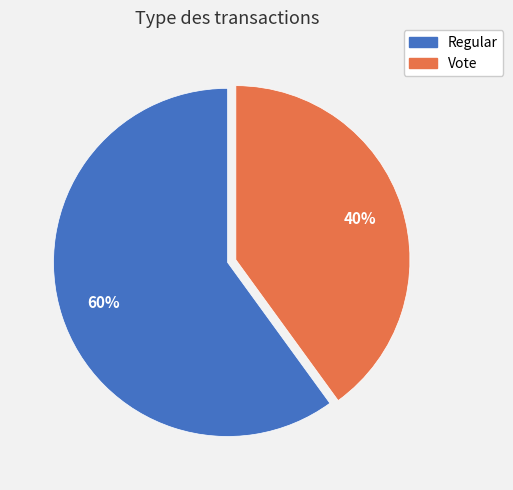

Do Regular and Vote together represent more than half of the pie?

Yes